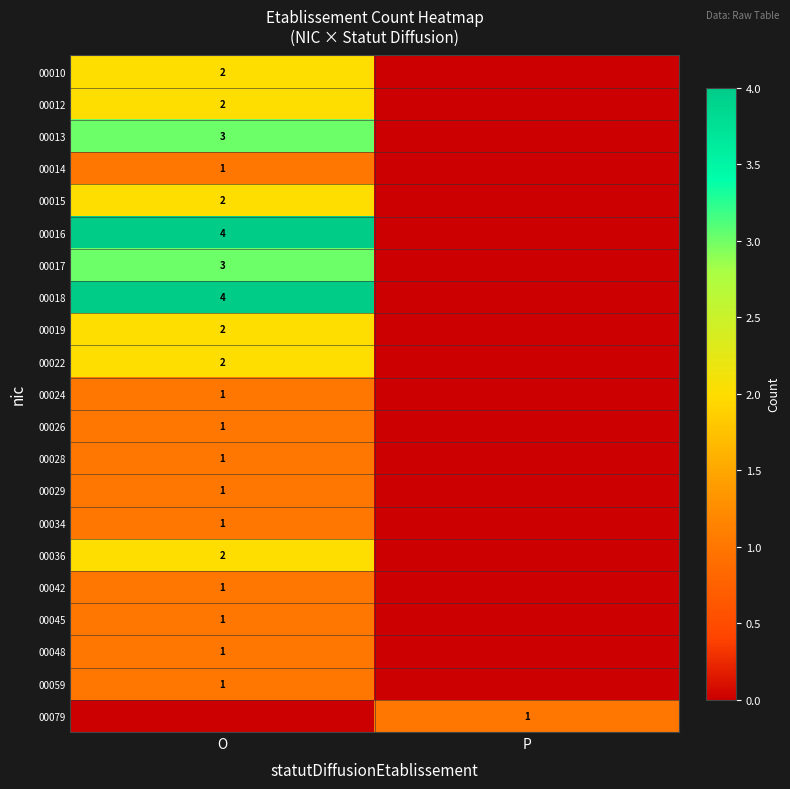

What is the difference between the highest and lowest values at P?

1